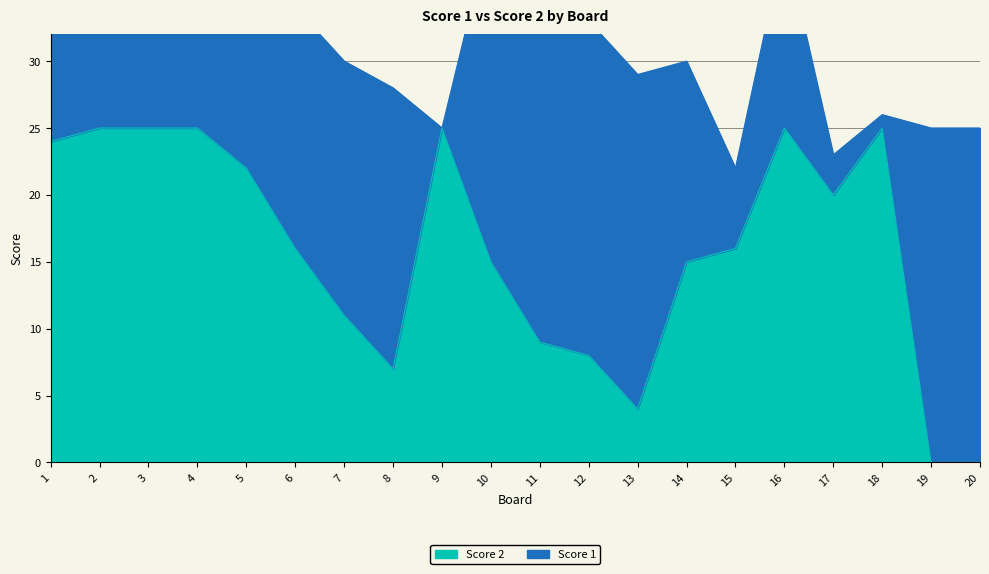

True or false: the data shows 39 at 9.

False